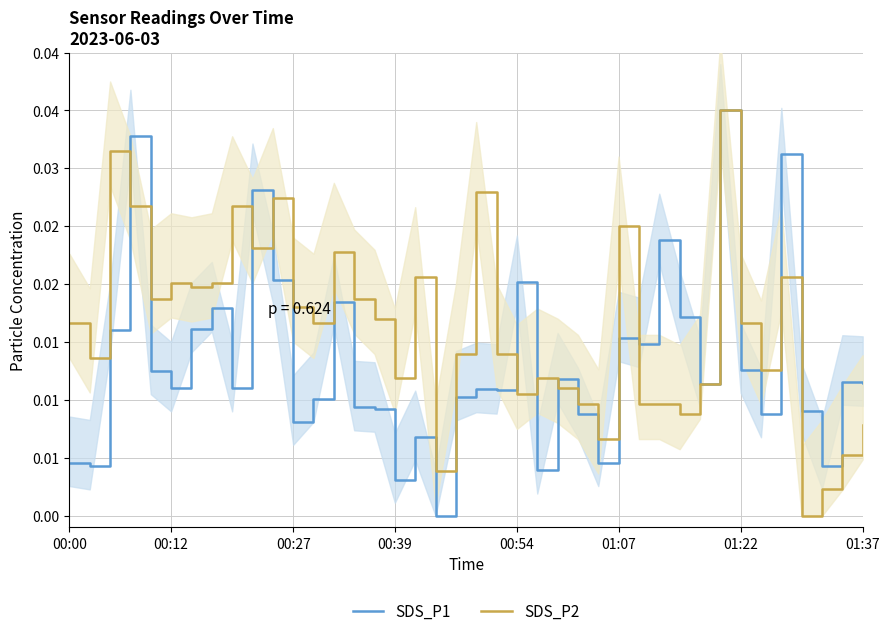

How many interior local valleys does the SDS_P1 series have?

13